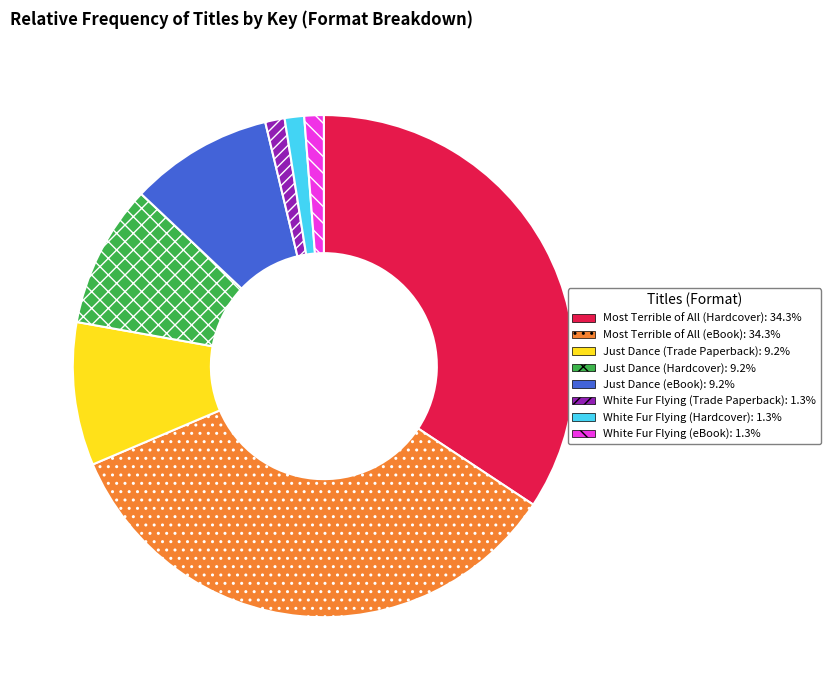

Count the number of slices in the pie.

8